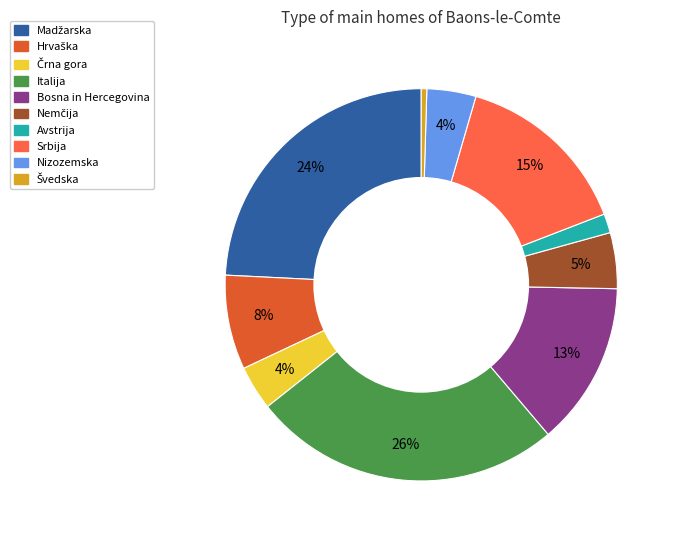

Combined, do Avstrija and Srbija account for over 50%?

No